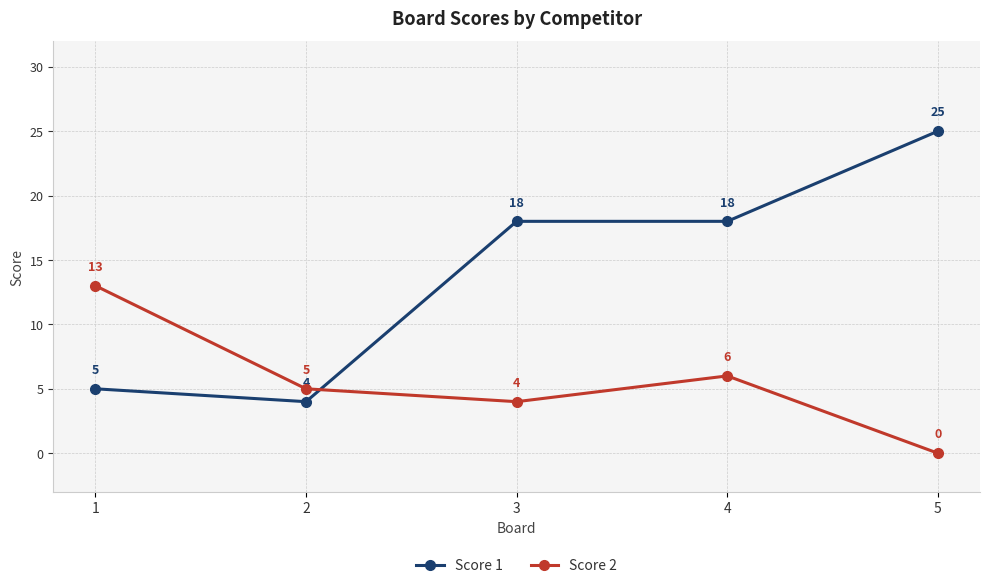

What is the value of the Score 2 point at the 1st from the left?

13